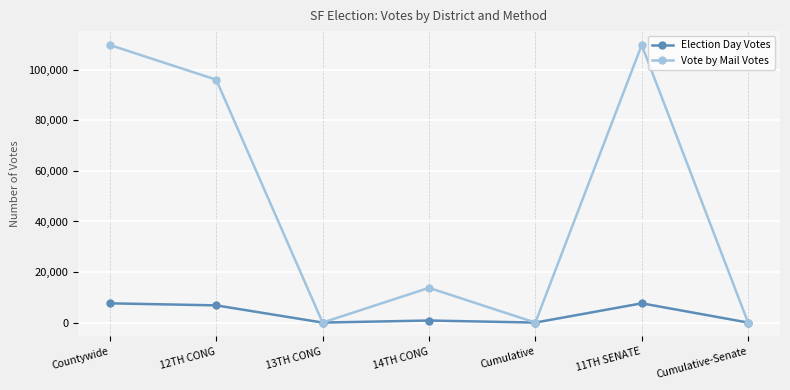

Count the number of data series in this chart.

2